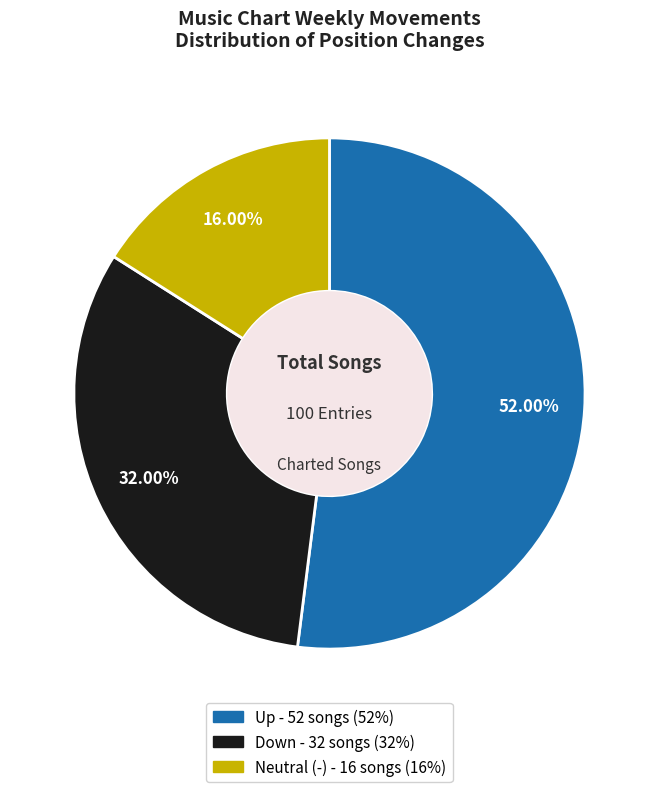

Is there any slice that represents more than half of the pie?

Yes